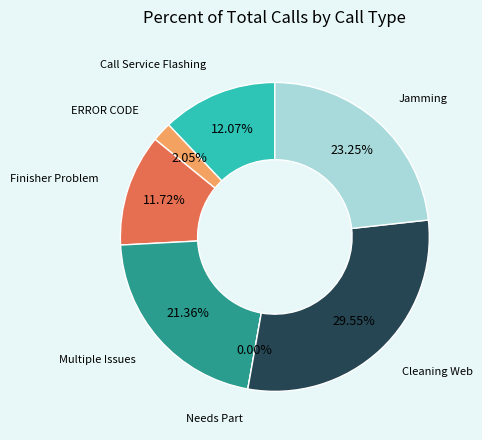

What percentage is the Jamming slice, to the nearest percent?

23%